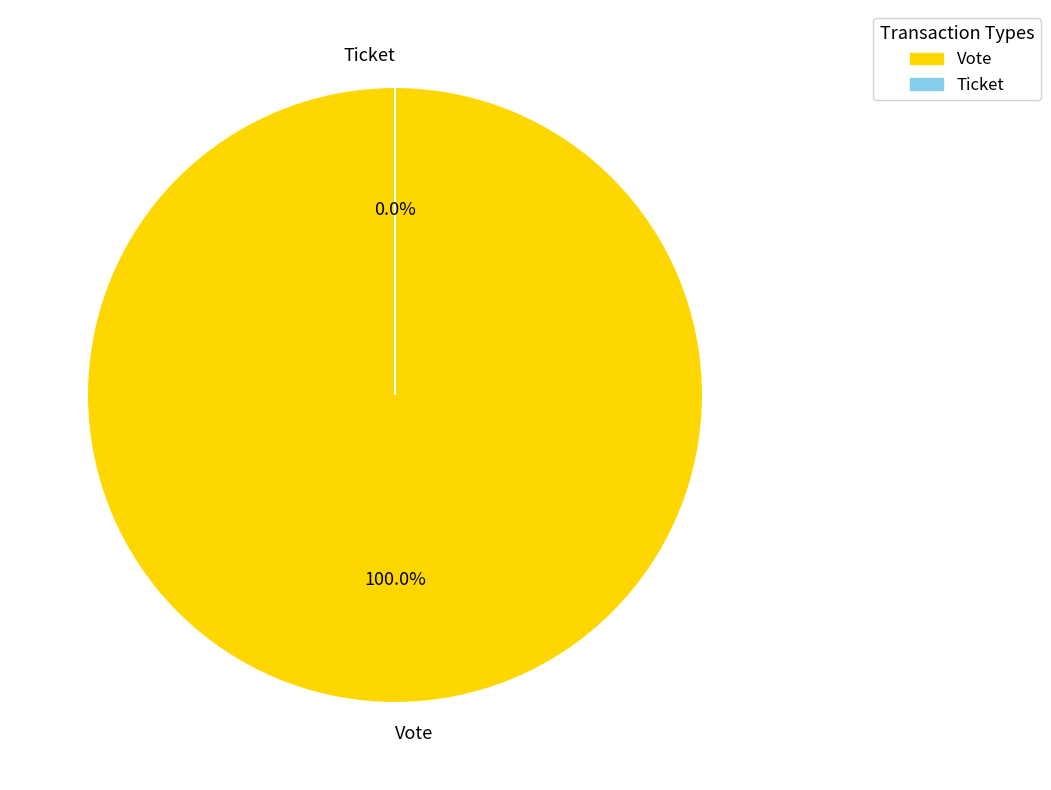

Rank the categories by value from lowest to highest.

Ticket, Vote